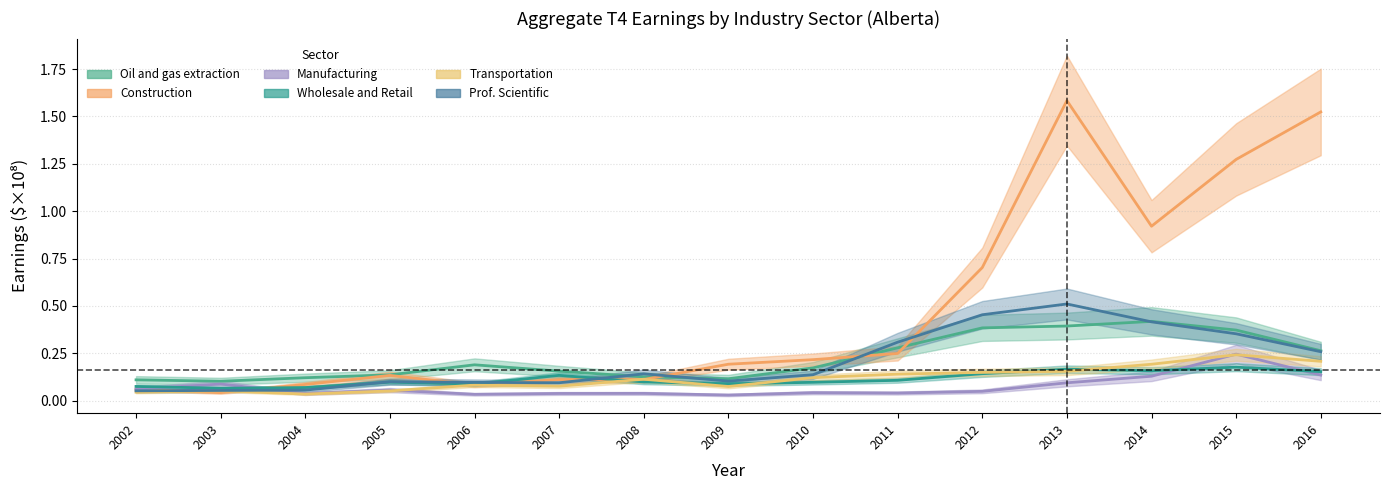

Which series ends up on top after the final intersection of Construction and Oil and gas extraction?

Construction